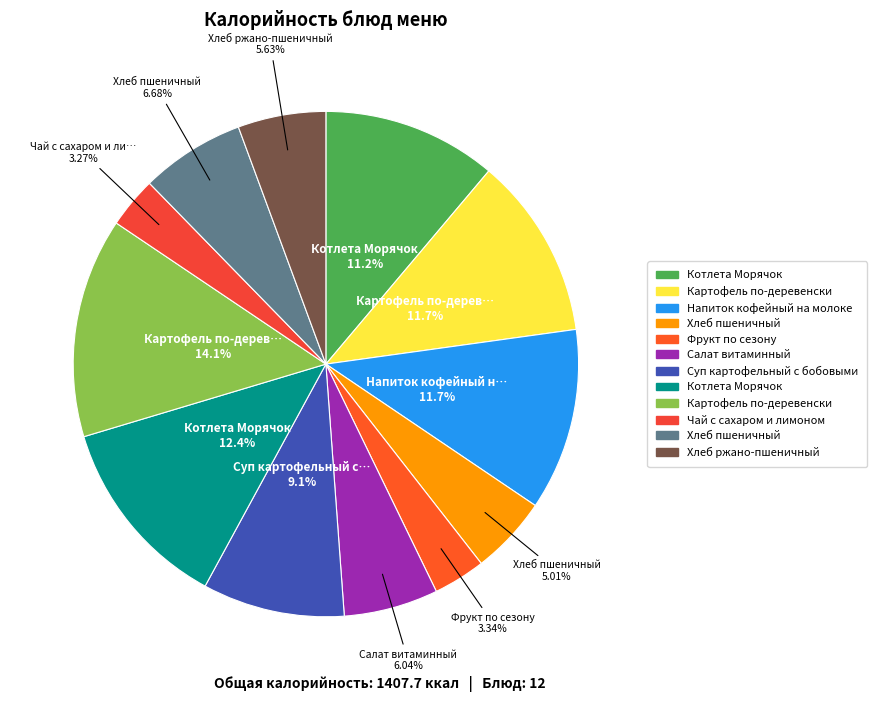

To the nearest percent, what is the difference between the largest and smallest slice percentages?

11%